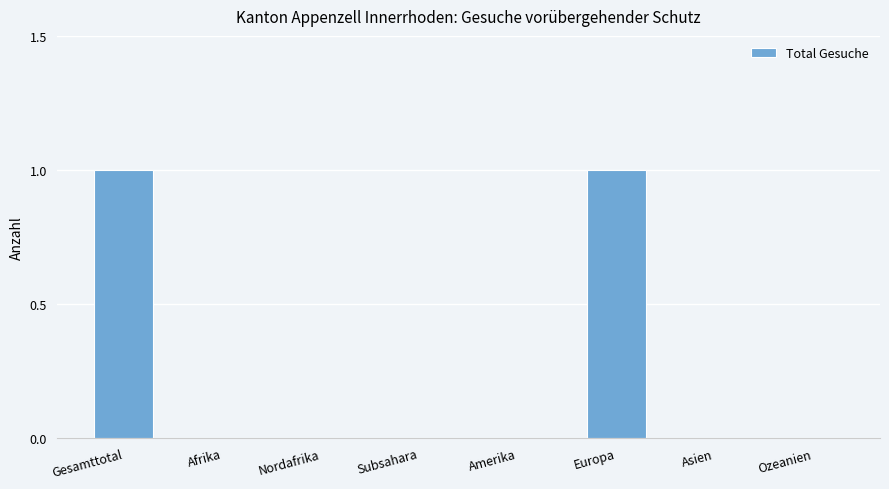

The value at Nordafrika is 0. True or false?

True